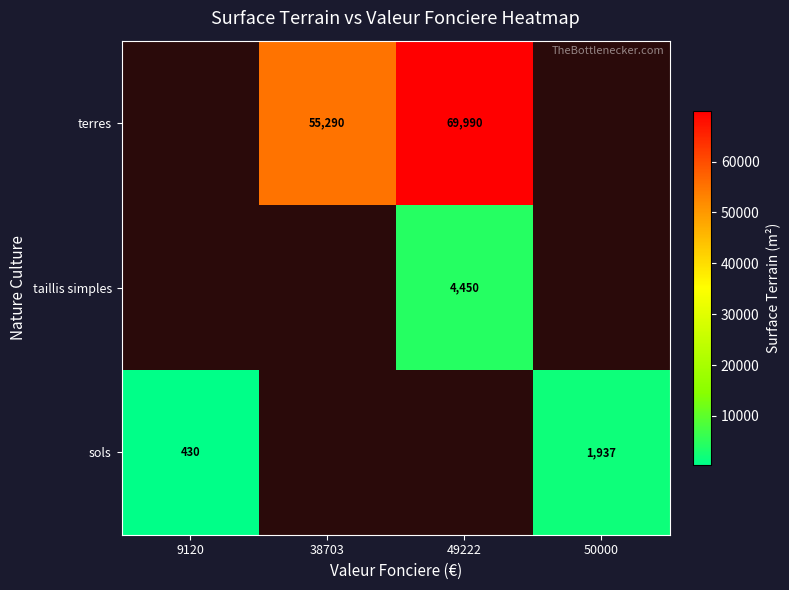

Is it true that taillis simples equals 4450 at 49222?

True